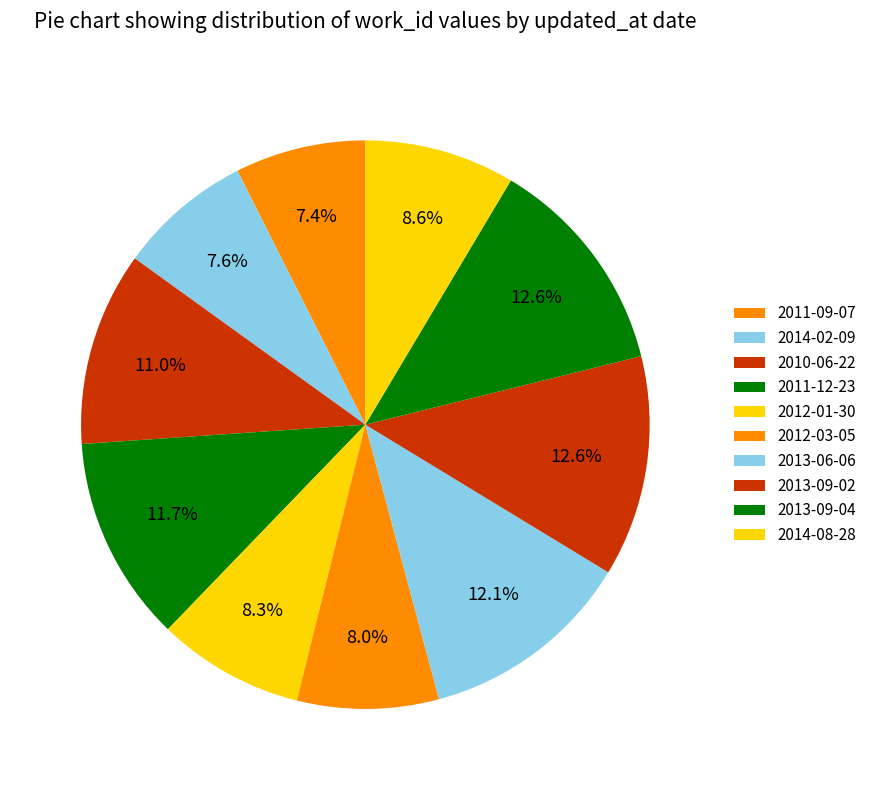

Is there any slice that represents more than half of the pie?

No